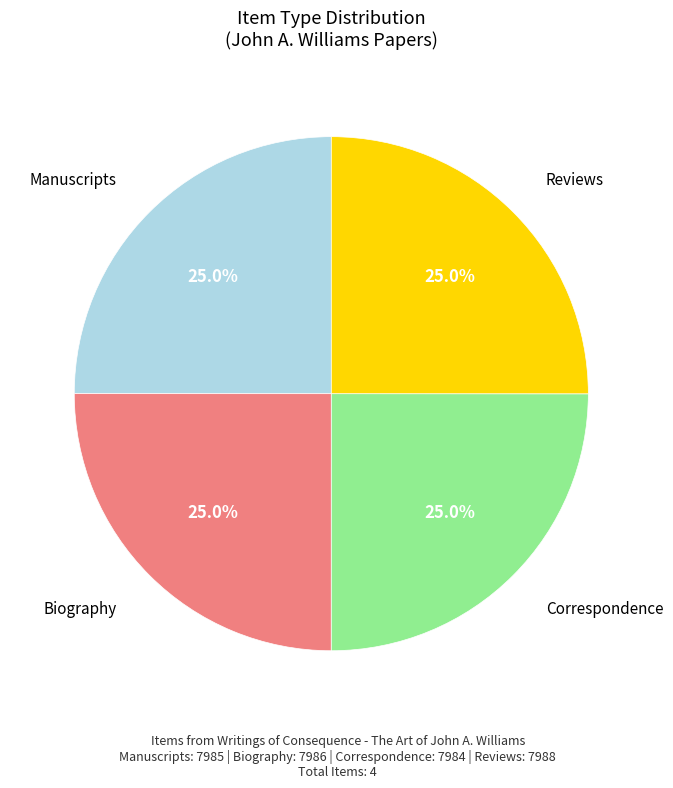

Is there a majority slice in this chart?

No